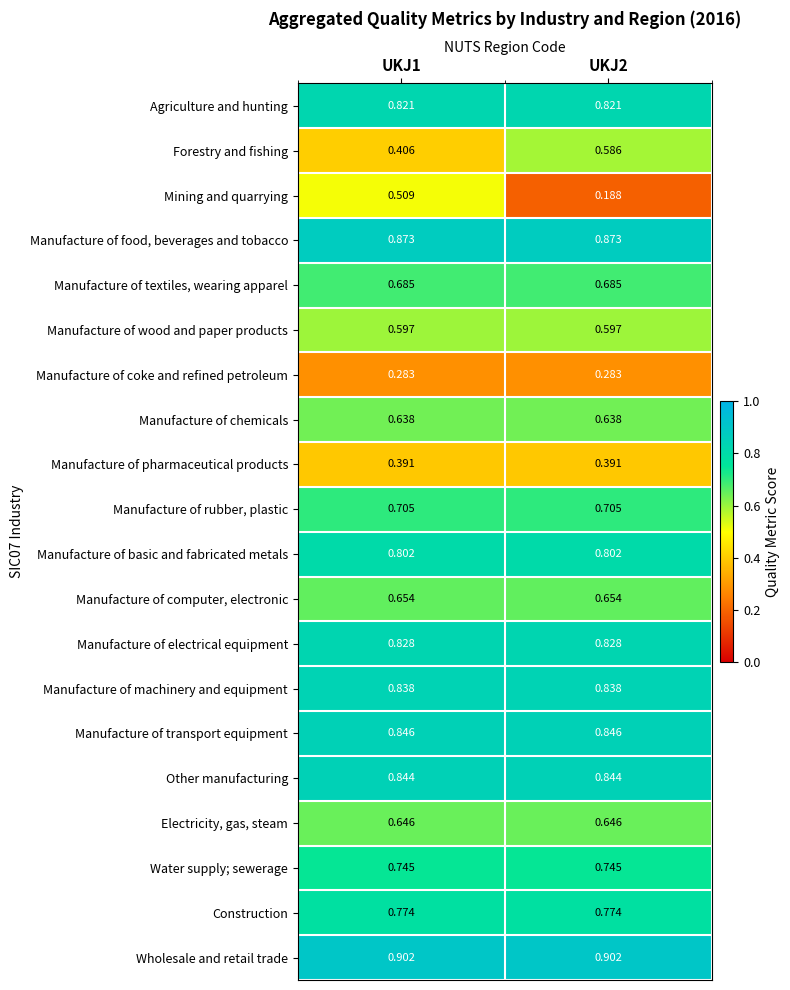

Which series has the widest spread of values?

Mining and quarrying